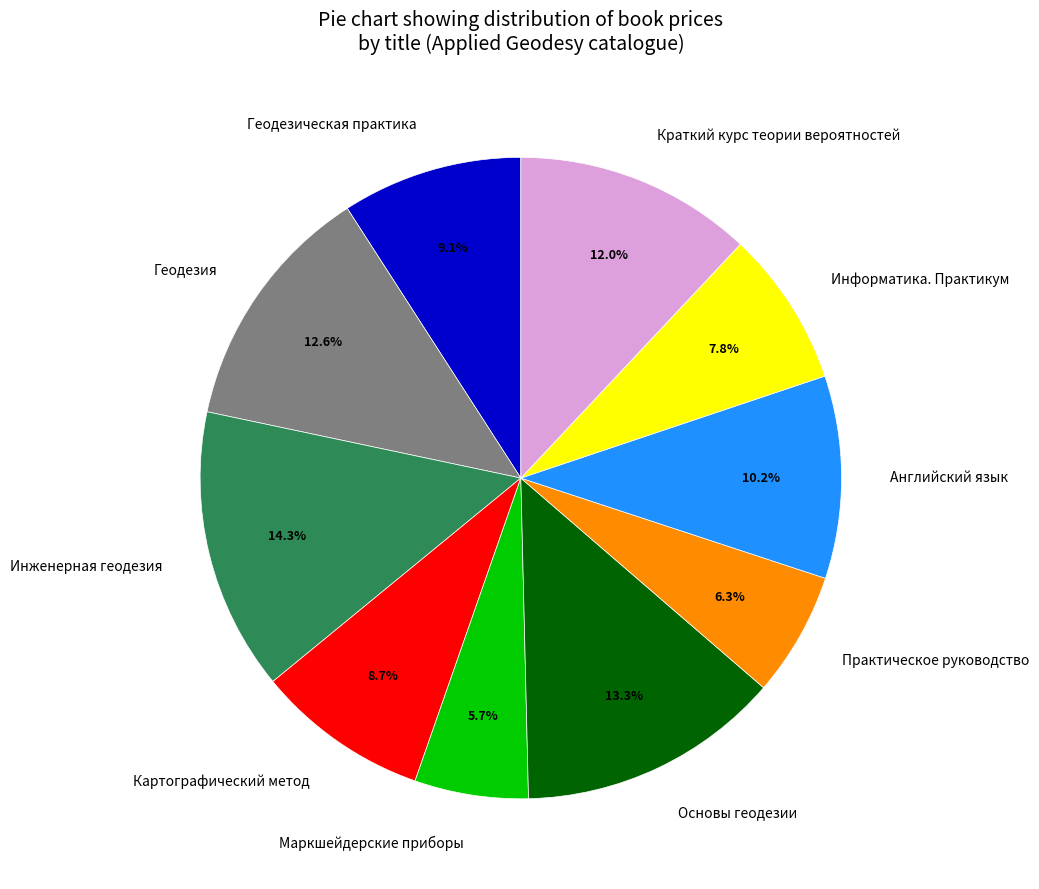

Combined, do Краткий курс теории вероятностей and Инженерная геодезия account for over 50%?

No